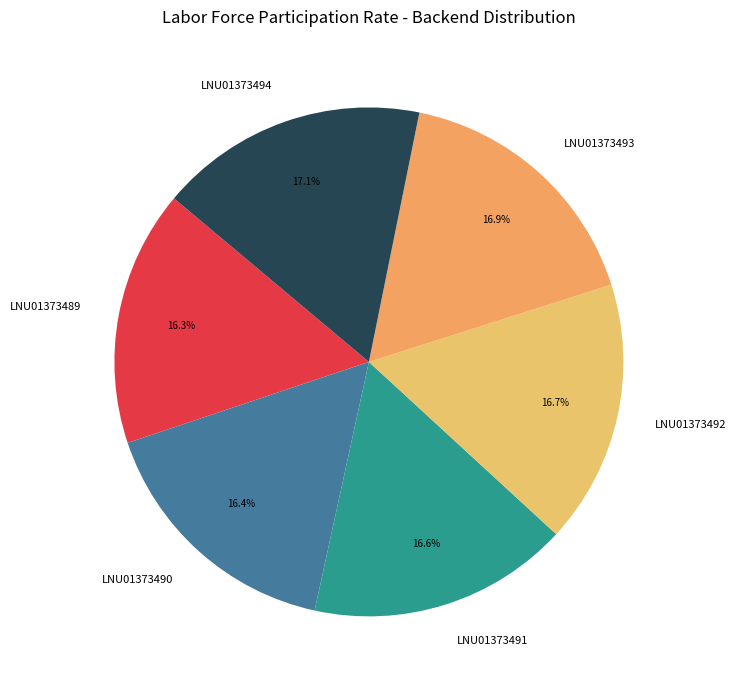

Between LNU01373494 and LNU01373490, which is larger?

LNU01373494